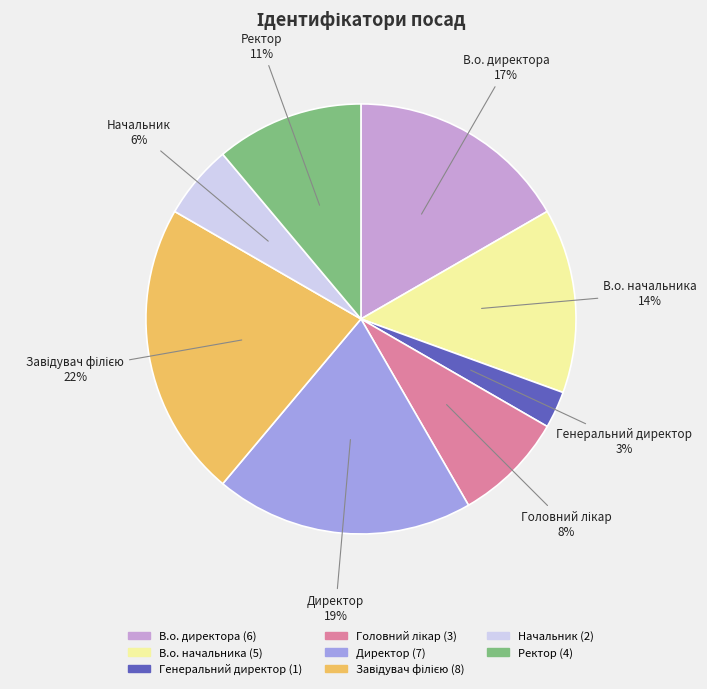

To the nearest percent, what is the combined percentage of В.о. начальника and Генеральний директор?

17%